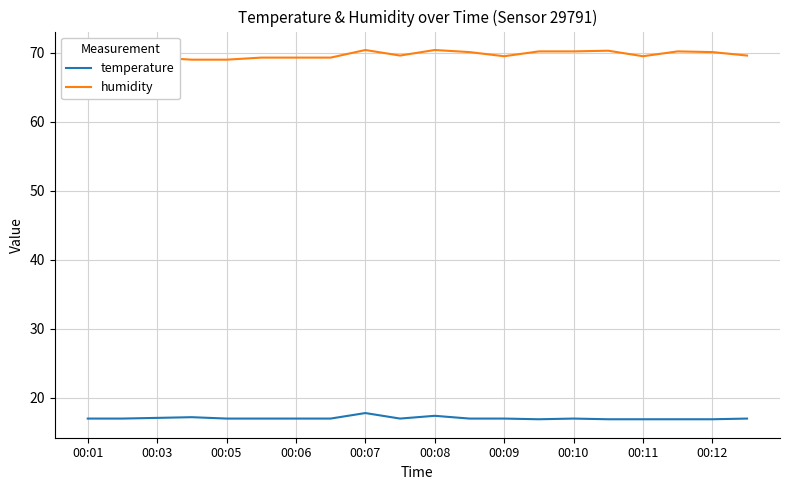

Does the chart display data point markers on the line(s)?

No